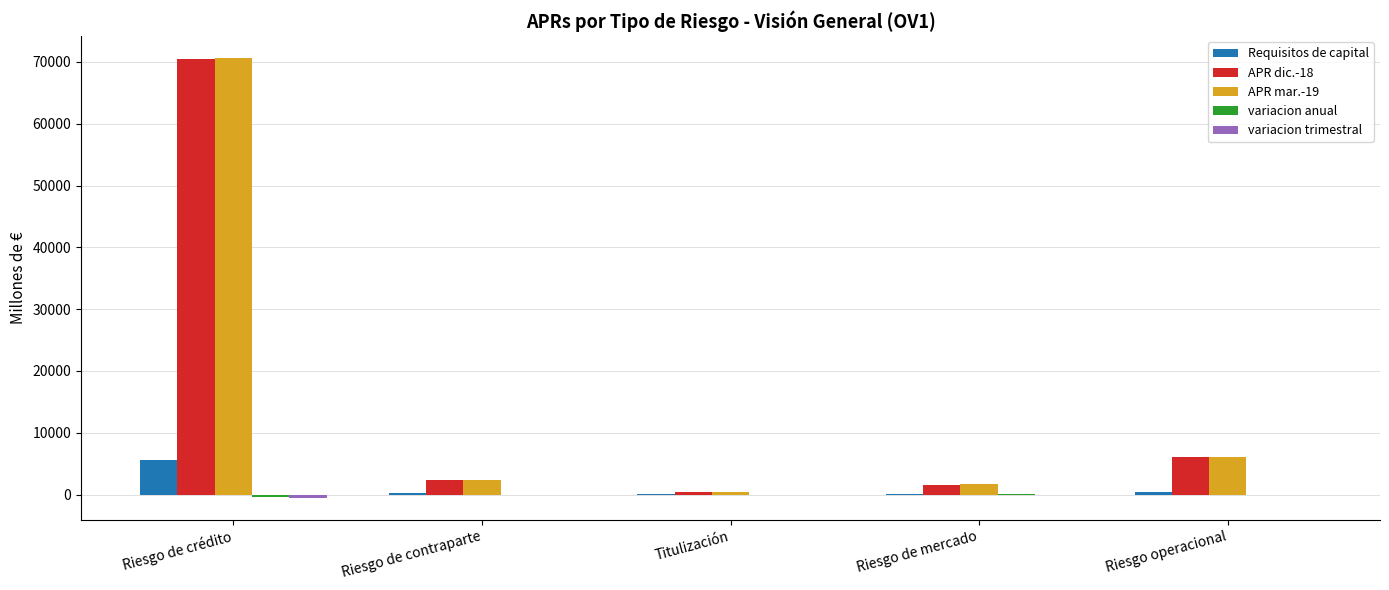

At which category is the sum across all series the highest?

Riesgo de crédito